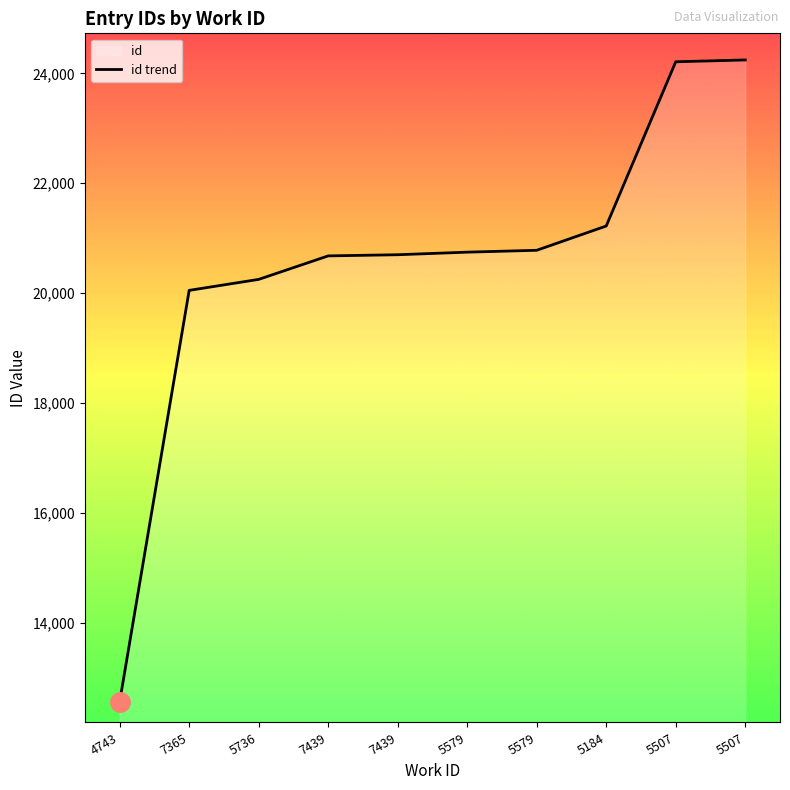

At which category does the chart reach its minimum across all series?

4743